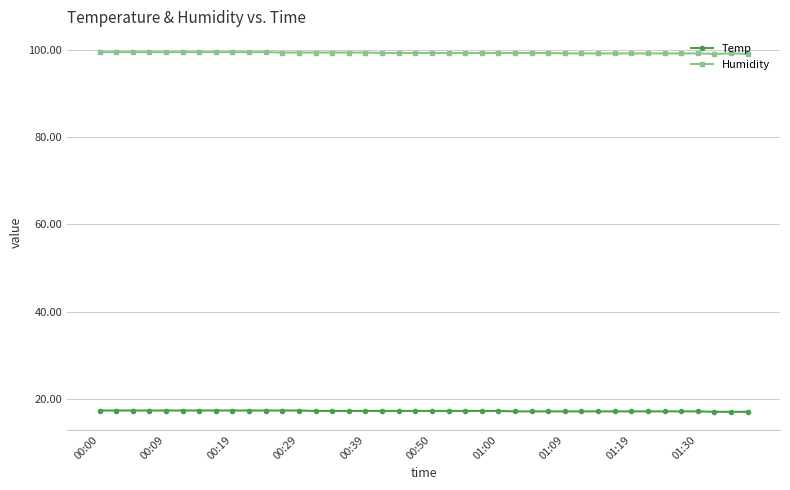

What is the value of the Temp point at the 20th from the left?

17.2